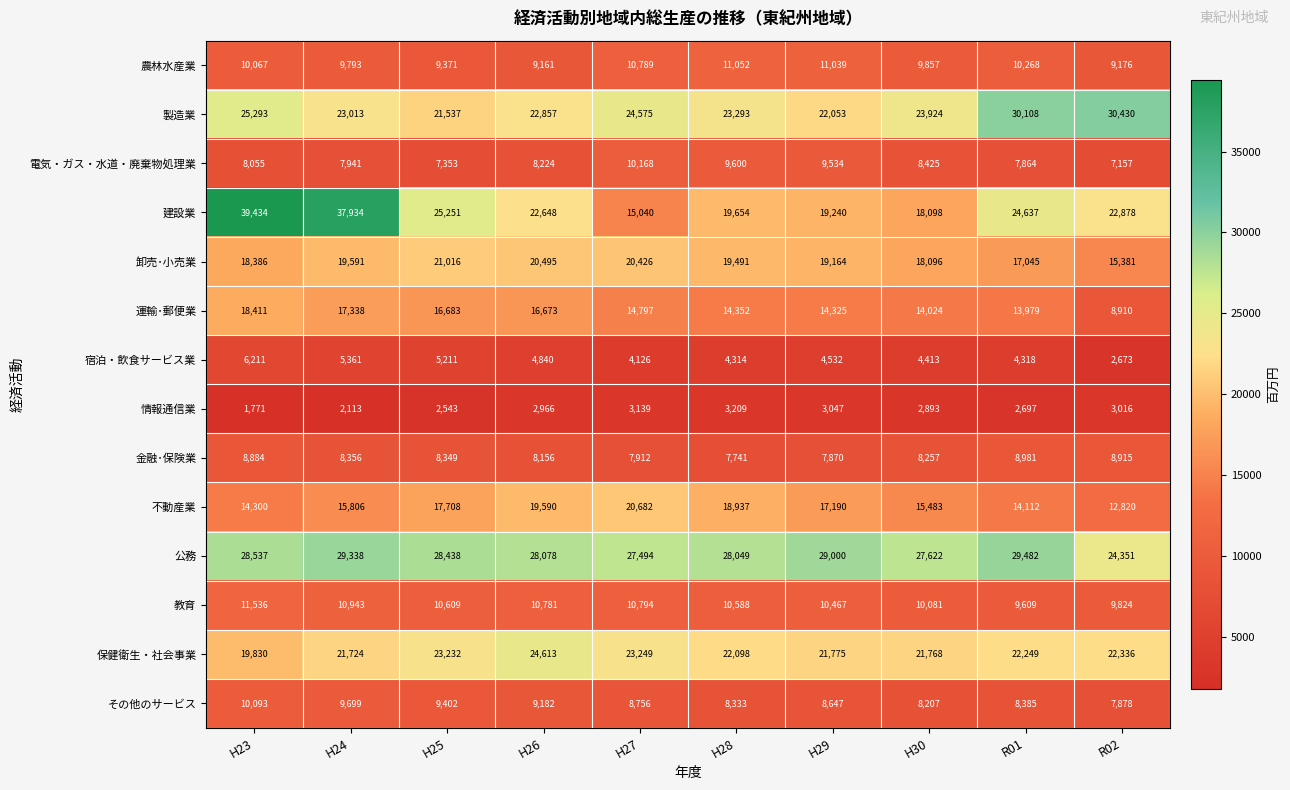

How many data points does each series have?

10